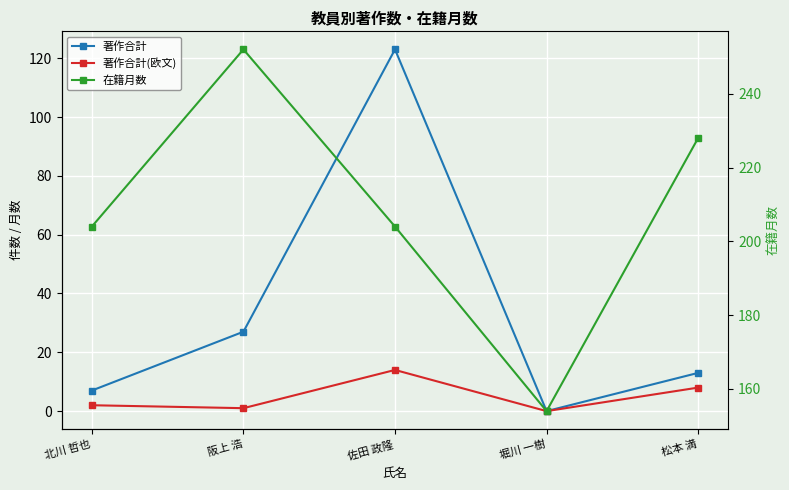

True or false: 著作合計(欧文) and 著作合計 cross at least once.

False